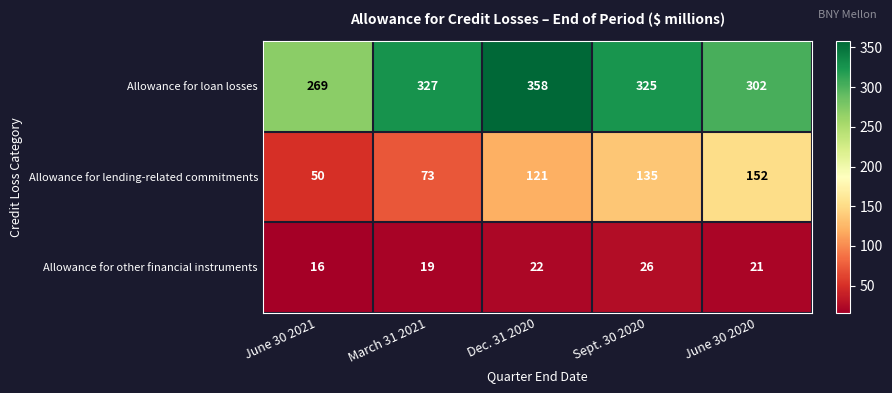

Reading right to left, list all the values displayed in this chart.

Allowance for loan losses: June 30 2020=302	Sept. 30 2020=325	Dec. 31 2020=358	March 31 2021=327	June 30 2021=269
Allowance for lending-related commitments: June 30 2020=152	Sept. 30 2020=135	Dec. 31 2020=121	March 31 2021=73	June 30 2021=50
Allowance for other financial instruments: June 30 2020=21	Sept. 30 2020=26	Dec. 31 2020=22	March 31 2021=19	June 30 2021=16